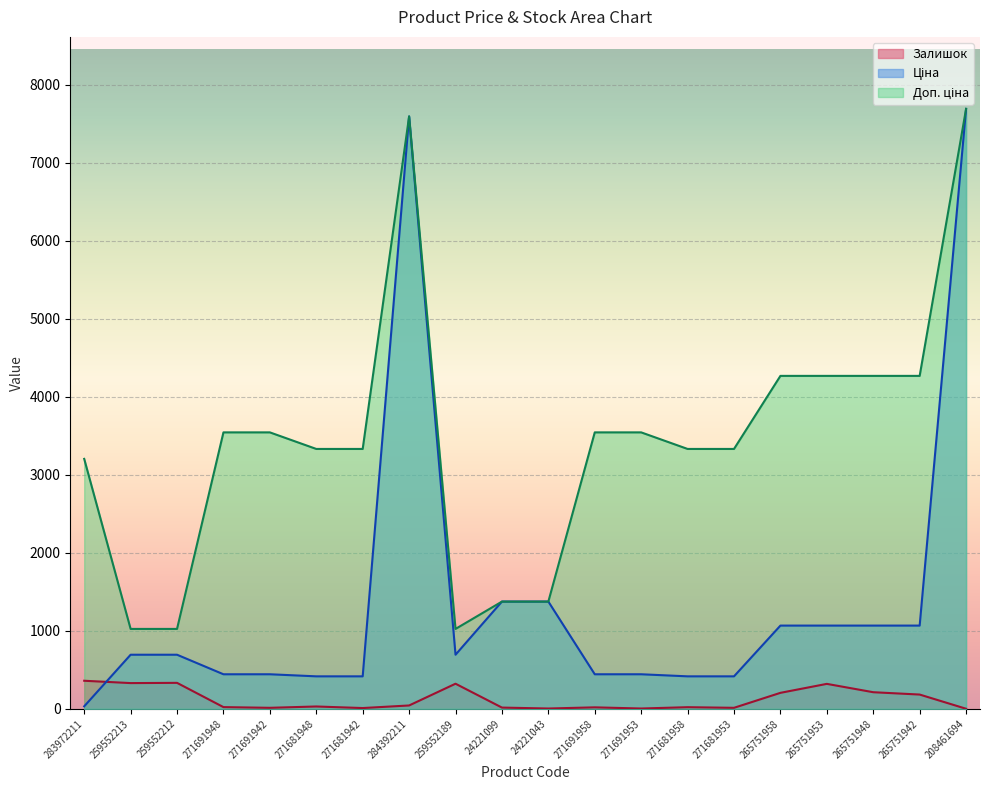

Is the value of Ціна at 271681958 greater than the value of Залишок at 283972211?

Yes